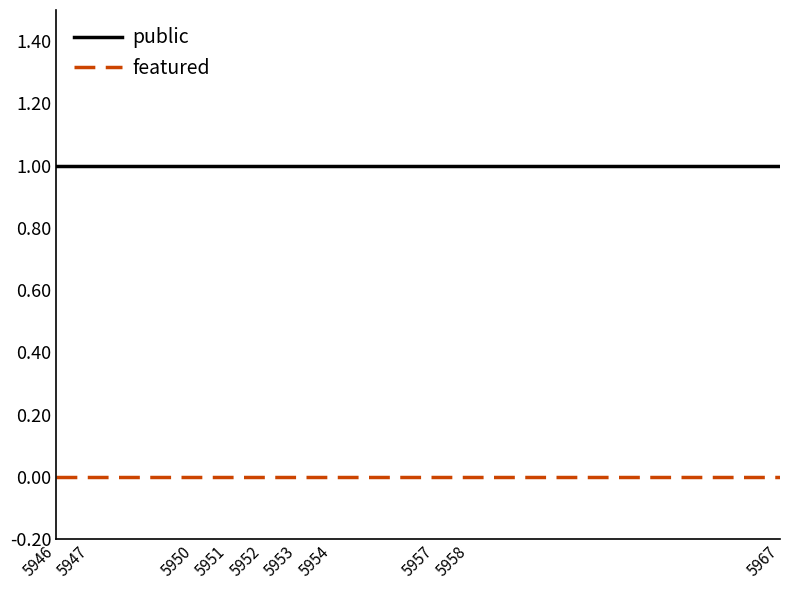

What is the difference between the highest and lowest values at 5957?

1